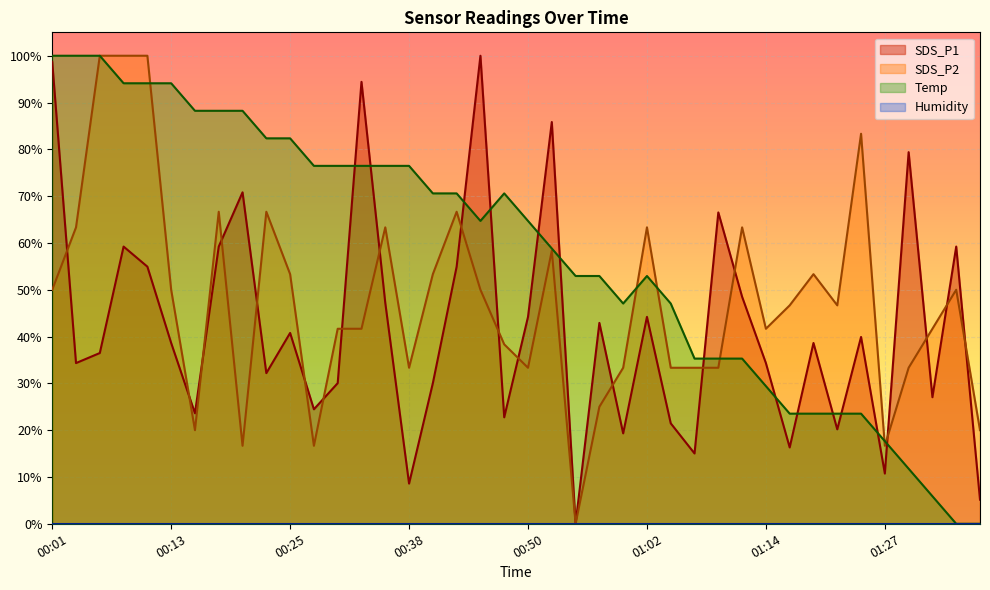

What is the sum of all Temp values?

2311.8